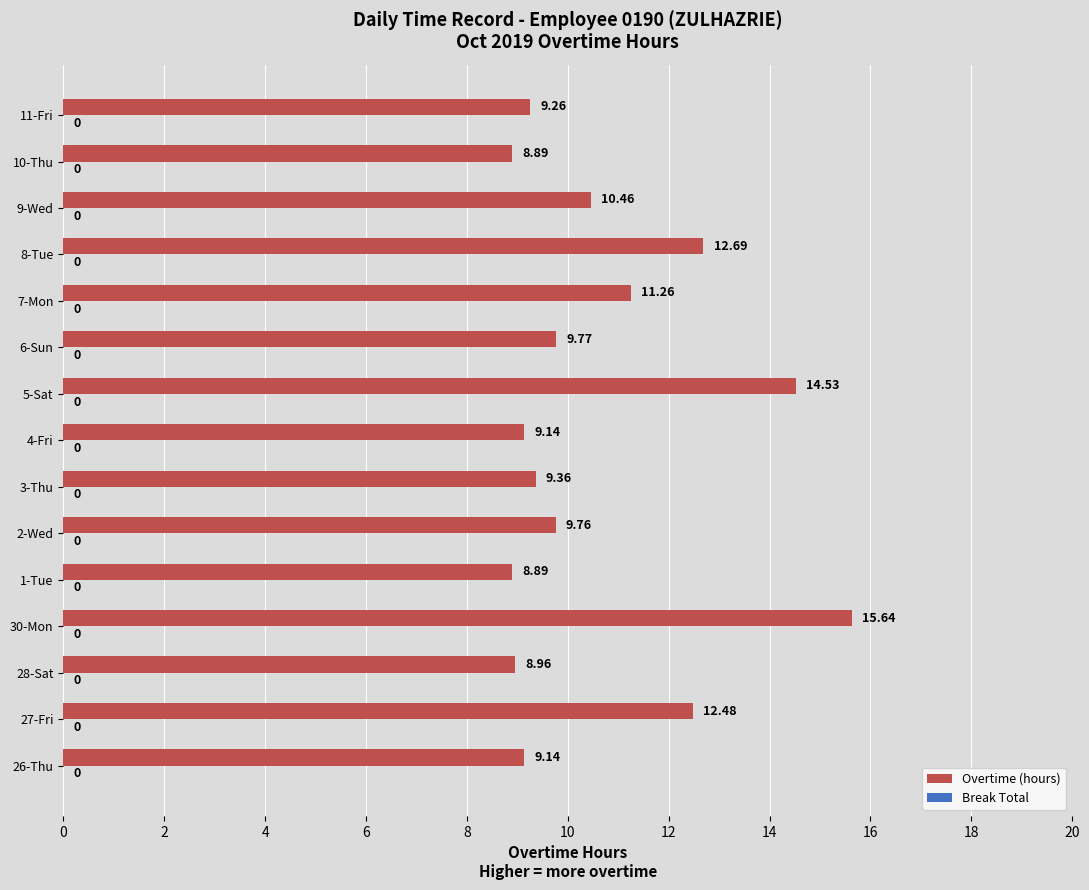

Between 9-Wed and 30-Mon, which is larger?

30-Mon